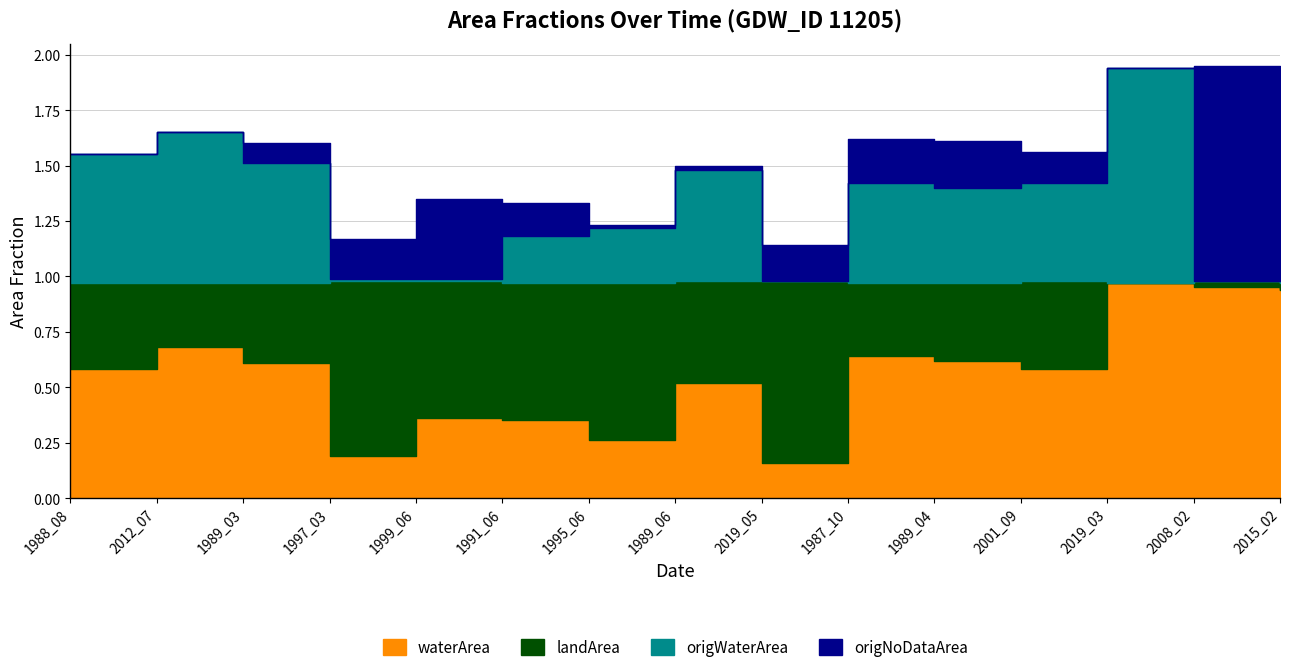

Which category has the lowest value in the origWaterArea series?

2019_05